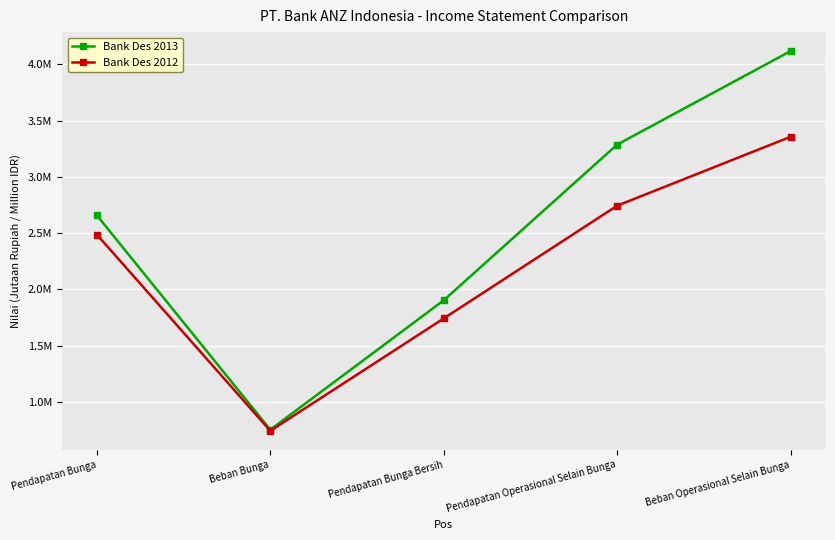

At which label does Bank Des 2013 first exceed 2658145?

Pendapatan Operasional Selain Bunga